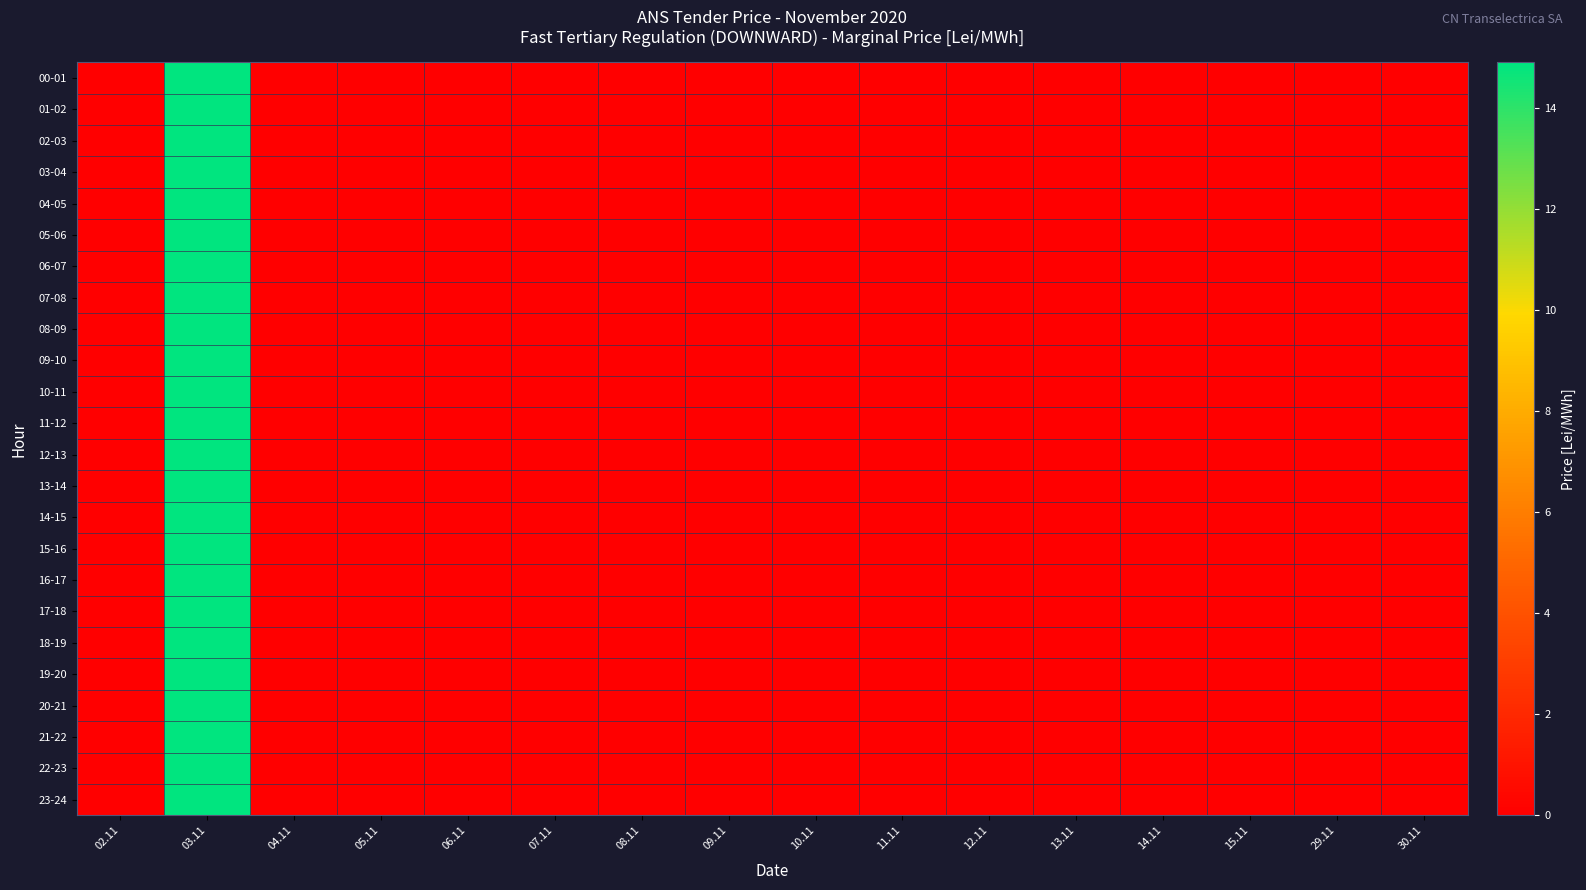

Between 03.11 and 08.11, which is larger?

03.11